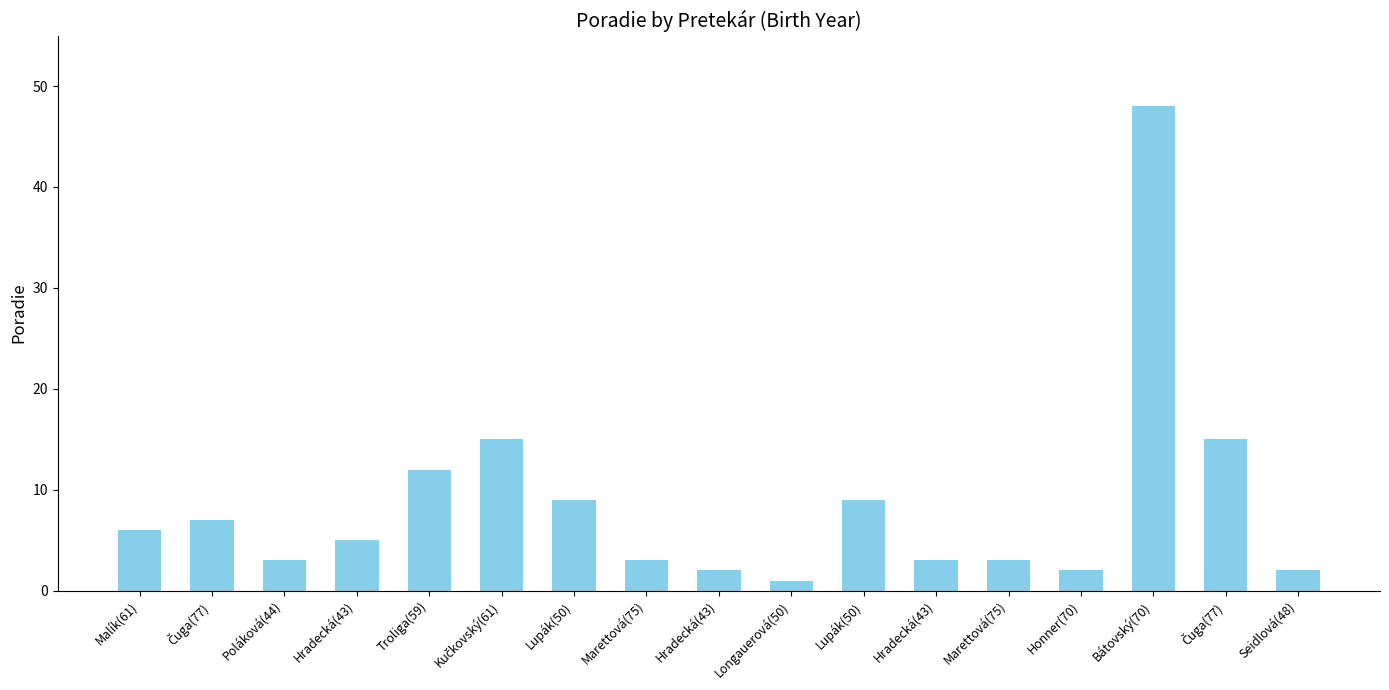

Which has a higher value, Malík(61) or Lupák(50)?

Lupák(50)